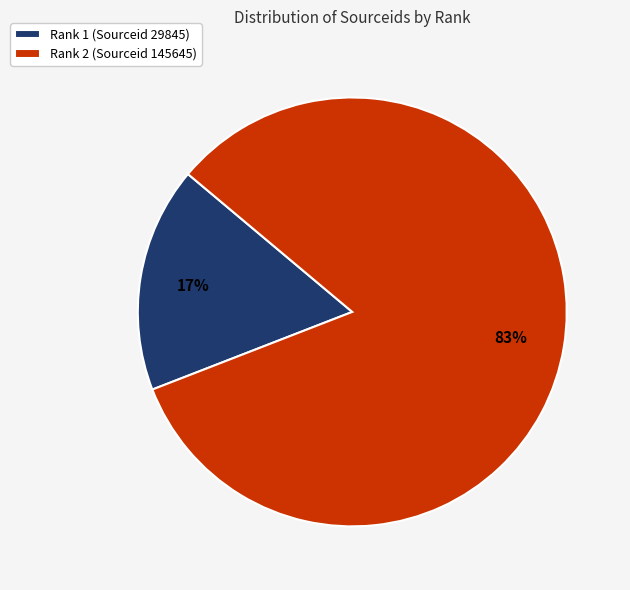

Is the sum of Rank 1 (Sourceid 29845) and Rank 2 (Sourceid 145645) greater than half?

Yes